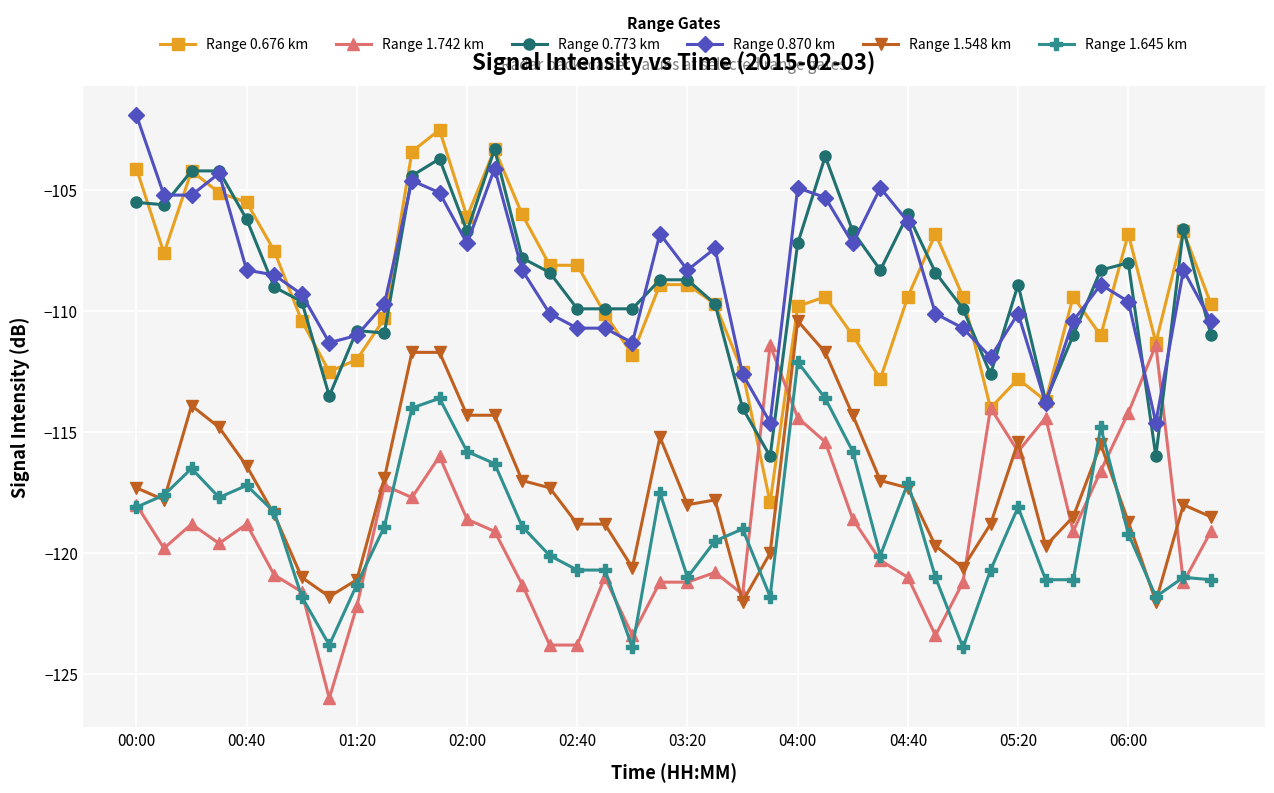

True or false: Range 0.676 km has more than 0 points higher than both neighbors.

True